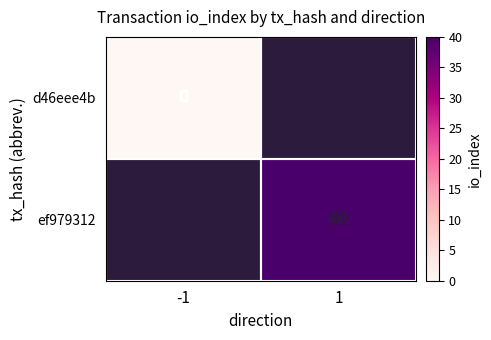

Which has a higher value, 1 or -1?

-1